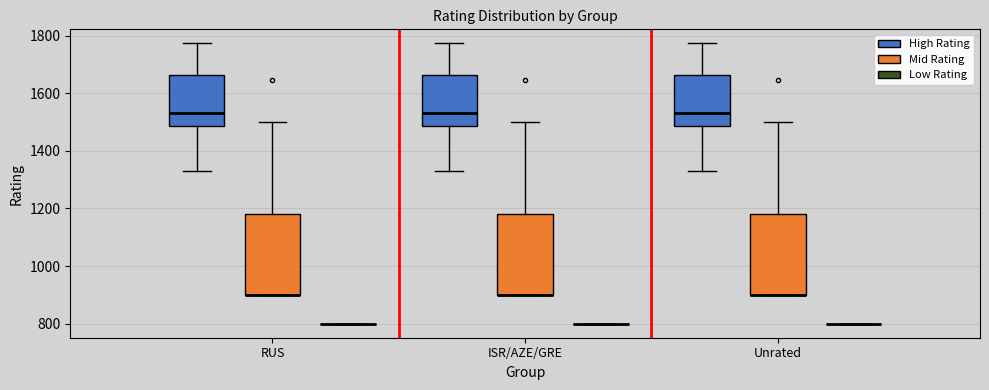

Reading left to right, read every box against the y-axis: the position of its median line, the range the box covers, and the ends of its whiskers. The values are not printed on the chart, so give them approximately, as read against the axis.

RUS (High Rating): median 1540, box 1480 to 1660, whiskers 1340 to 1780
RUS (Mid Rating): median 900 (drawn on the box's lower edge), box 900 to 1180, whiskers 900 to 1500
RUS (Low Rating): box collapsed to a line at 800, whiskers 800 to 800
ISR/AZE/GRE (High Rating): median 1540, box 1480 to 1660, whiskers 1340 to 1780
ISR/AZE/GRE (Mid Rating): median 900 (drawn on the box's lower edge), box 900 to 1180, whiskers 900 to 1500
ISR/AZE/GRE (Low Rating): box collapsed to a line at 800, whiskers 800 to 800
Unrated (High Rating): median 1540, box 1480 to 1660, whiskers 1340 to 1780
Unrated (Mid Rating): median 900 (drawn on the box's lower edge), box 900 to 1180, whiskers 900 to 1500
Unrated (Low Rating): box collapsed to a line at 800, whiskers 800 to 800